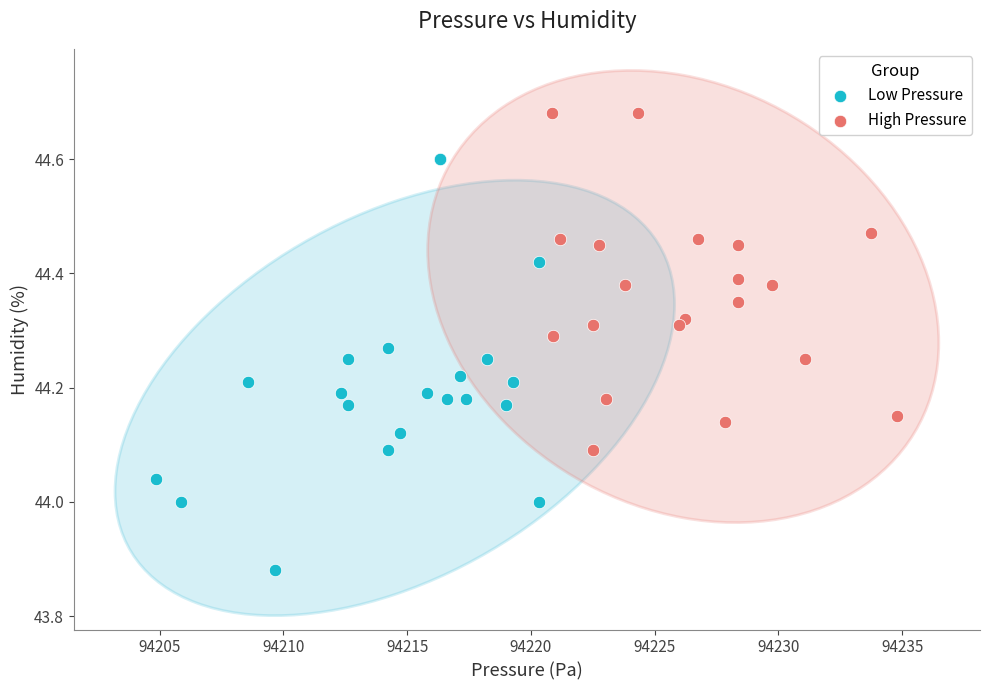

Which series has the widest spread of Y values?

Low Pressure